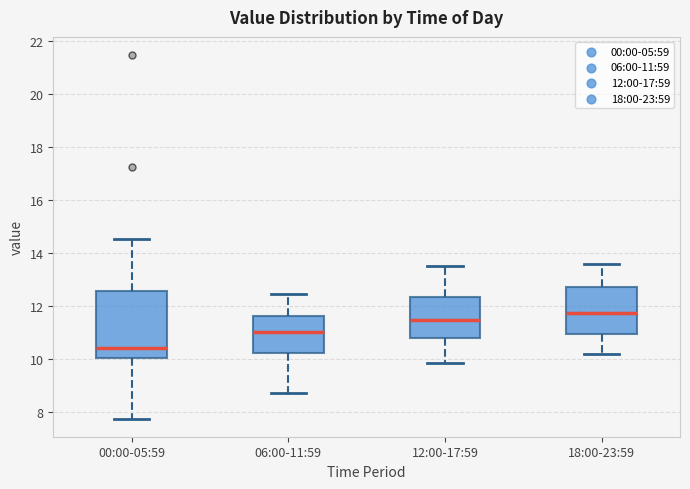

Where is the lower edge of the box for 06:00-11:59 on the y-axis? The values are not printed on the chart, so give them approximately, as read against the axis.

10.2